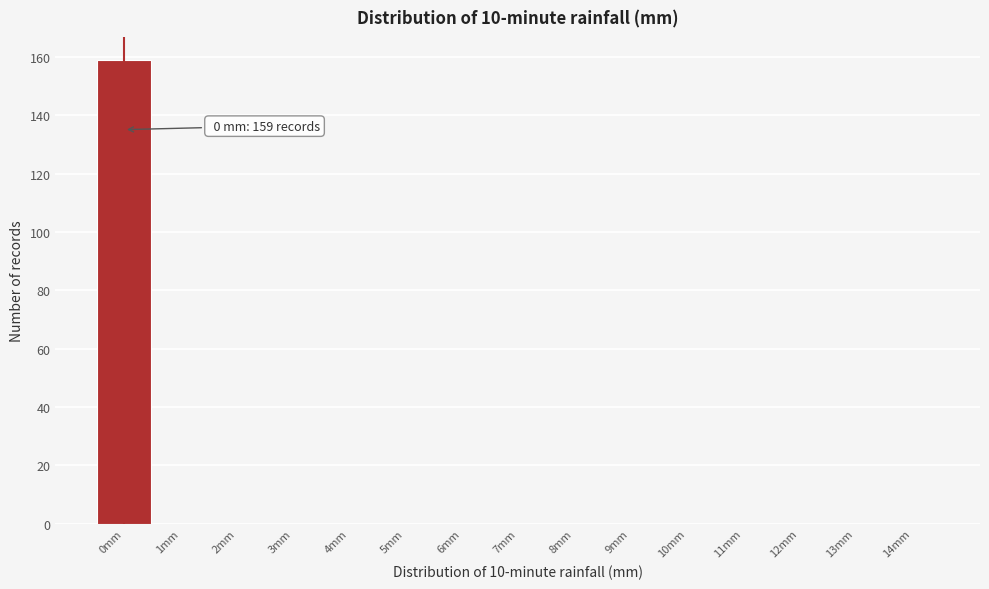

Which range on the x-axis has the tallest bar?

-0.5 to 0.5